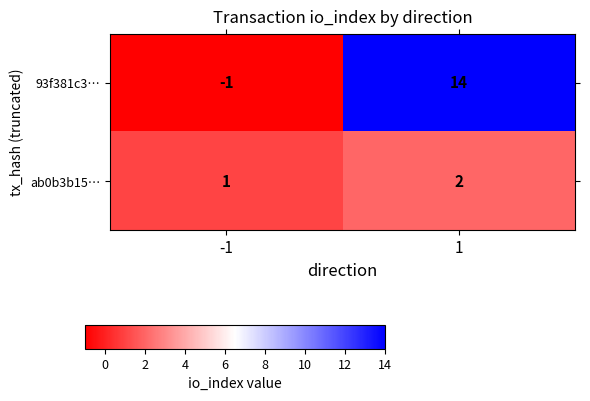

What is the difference between the maximum and minimum values in the 93f381c3… series?

15